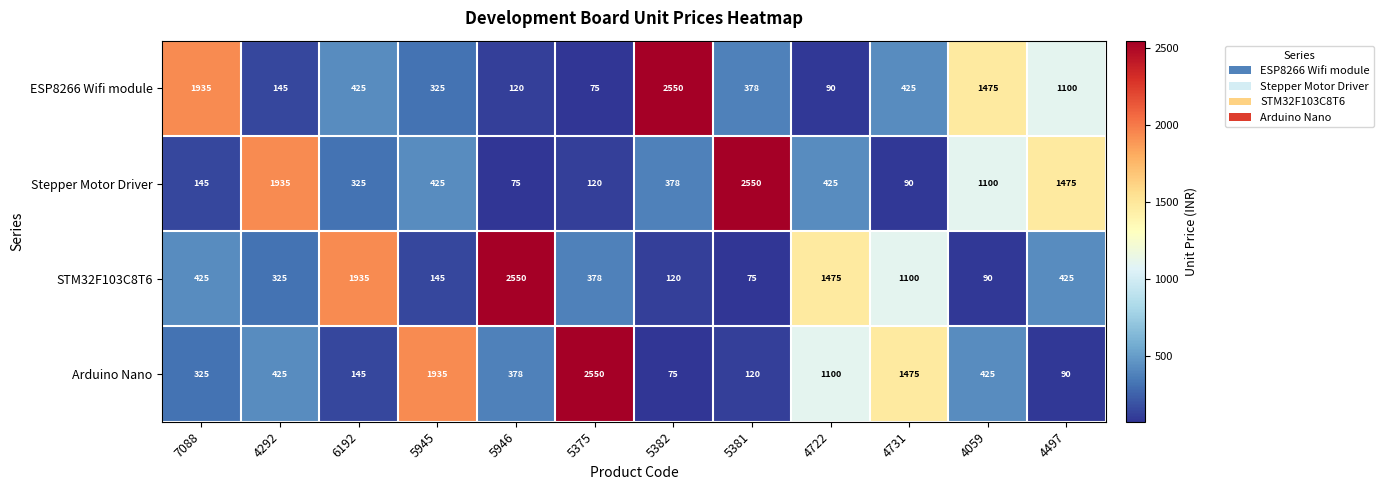

Where is Stepper Motor Driver nearest to the value 1312?

4497